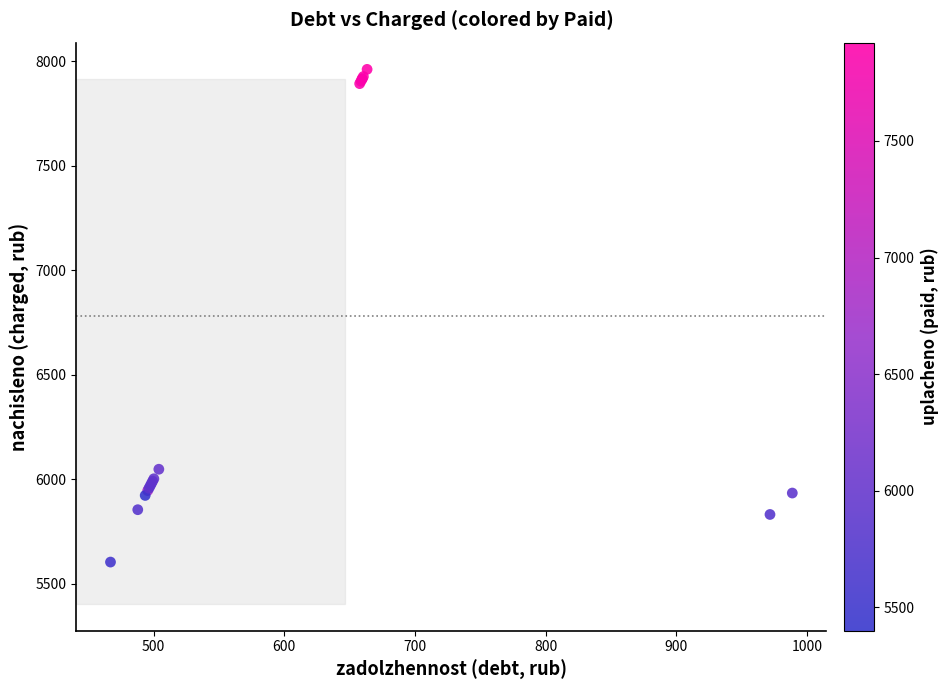

What Y value in the scatter plot is closest to 6781?

6047.0